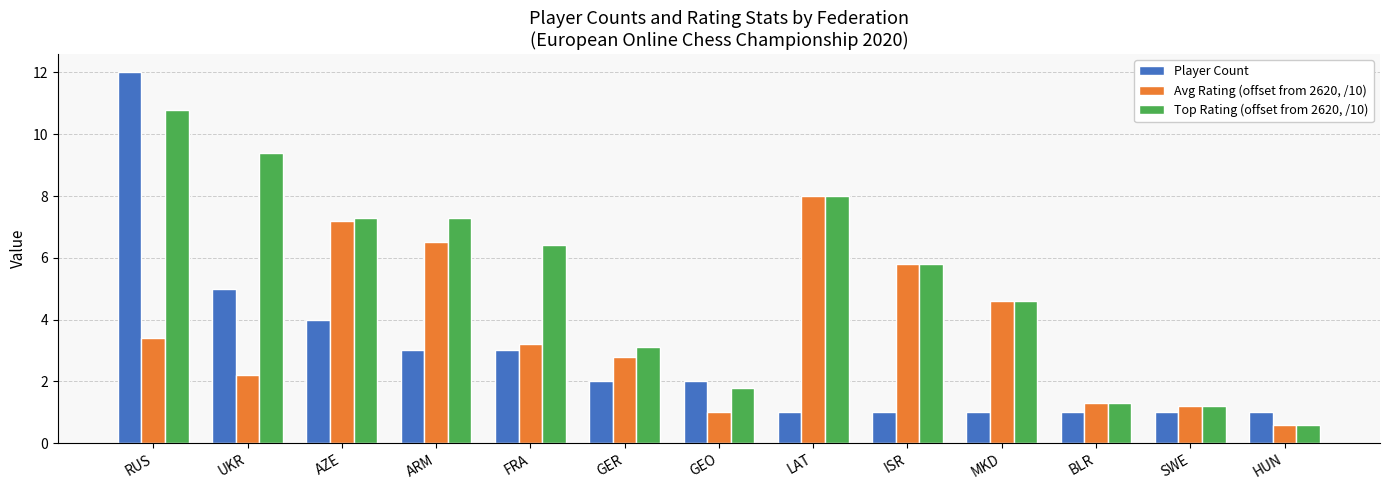

At UKR, list the series in order from largest to smallest.

Top Rating (offset from 2620, /10), Player Count, Avg Rating (offset from 2620, /10)